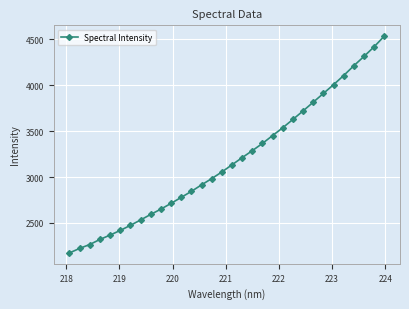

What is the value of the 14th point from the left?

2915.0